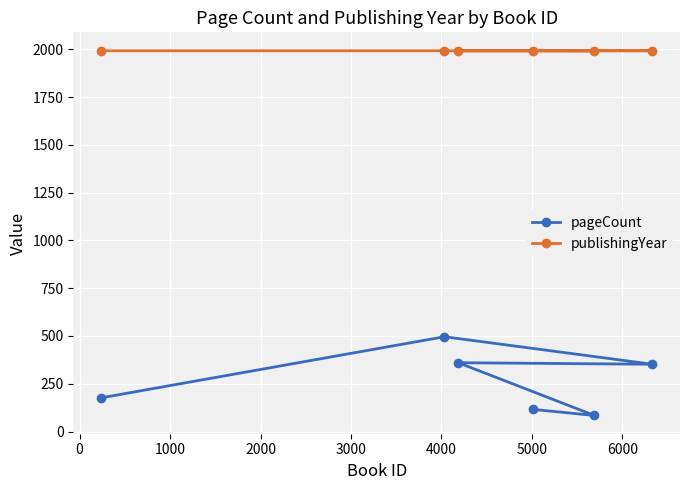

Which series has the widest spread of values?

pageCount